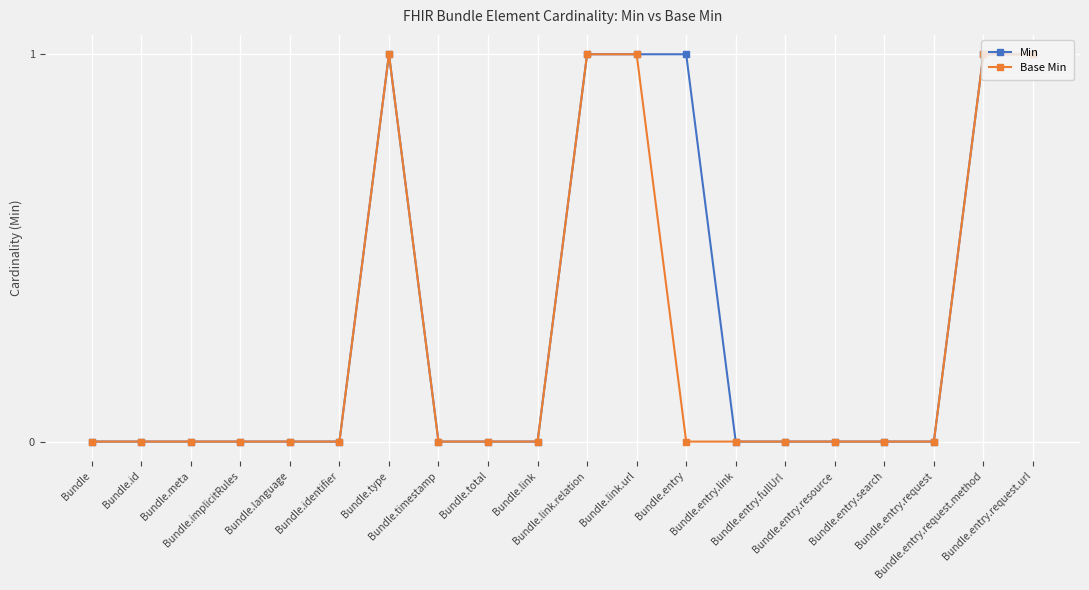

The value of Base Min at Bundle.identifier is 1. True or false?

False